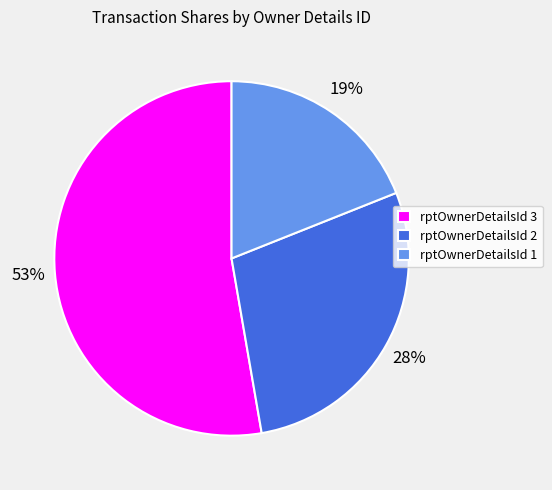

To the nearest percent, what is the combined percentage of rptOwnerDetailsId 3 and rptOwnerDetailsId 1?

72%